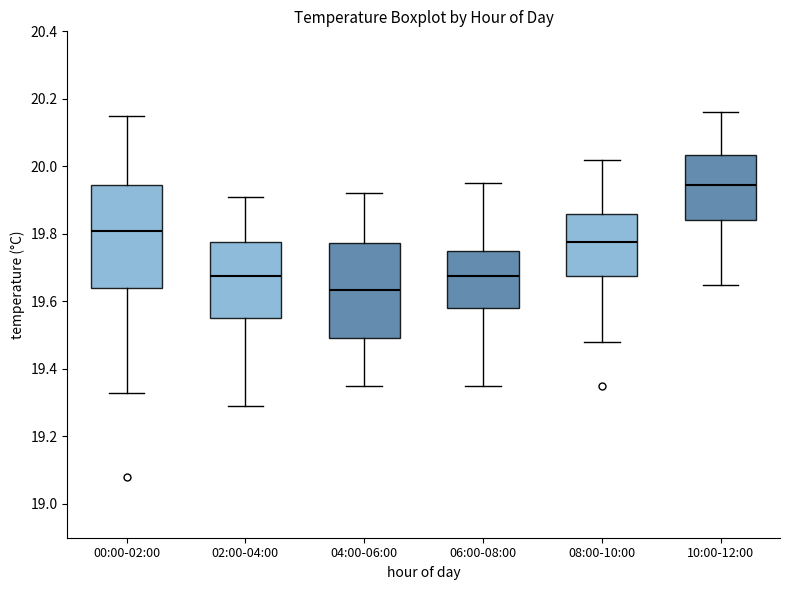

Reading left to right, read every box against the y-axis: the position of its median line, the range the box covers, and the ends of its whiskers. The values are not printed on the chart, so give them approximately, as read against the axis.

00:00-02:00: median 19.82, box 19.64 to 19.94, whiskers 19.34 to 20.16
02:00-04:00: median 19.68, box 19.56 to 19.78, whiskers 19.30 to 19.92
04:00-06:00: median 19.64, box 19.50 to 19.78, whiskers 19.36 to 19.92
06:00-08:00: median 19.68, box 19.58 to 19.76, whiskers 19.36 to 19.96
08:00-10:00: median 19.78, box 19.68 to 19.86, whiskers 19.48 to 20.02
10:00-12:00: median 19.94, box 19.84 to 20.04, whiskers 19.66 to 20.16